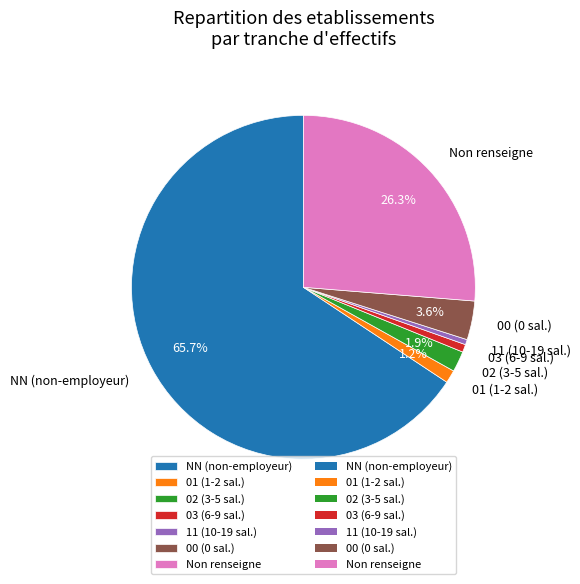

Which slice represents more than half of the pie?

NN (non-employeur)